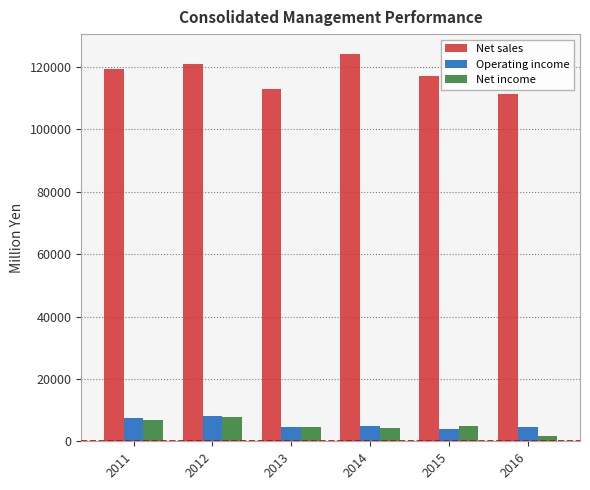

What is the average value of the Net sales series?

117745